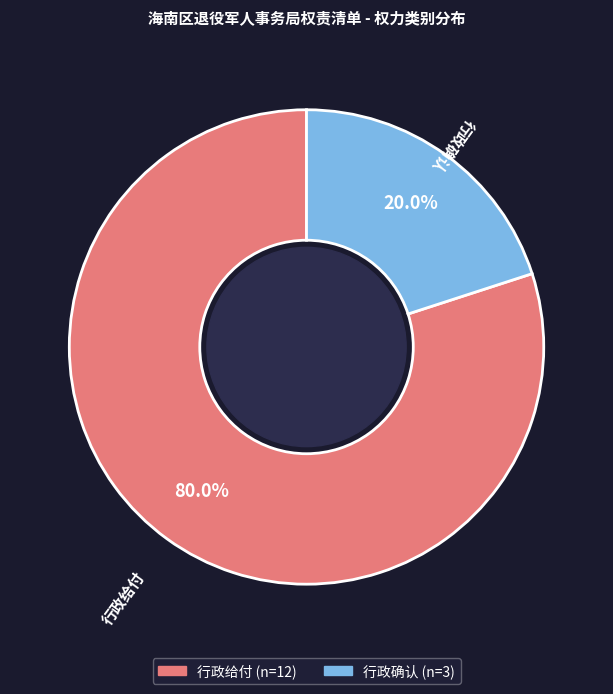

How many slices are in this pie chart?

2